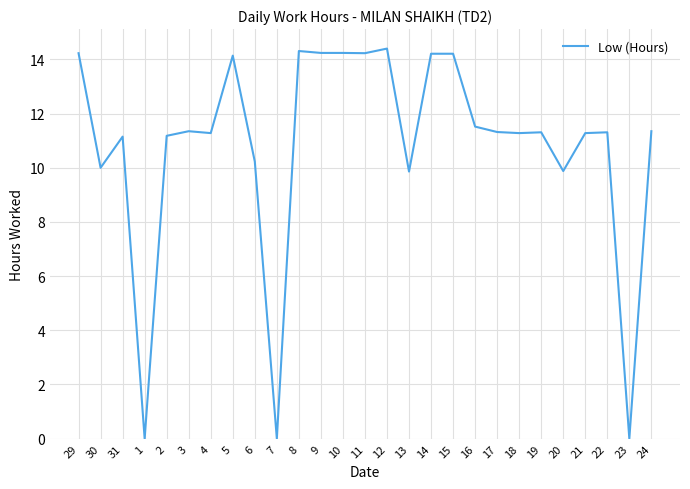

The chart shows a value of 14.2 at 11. True or false?

True